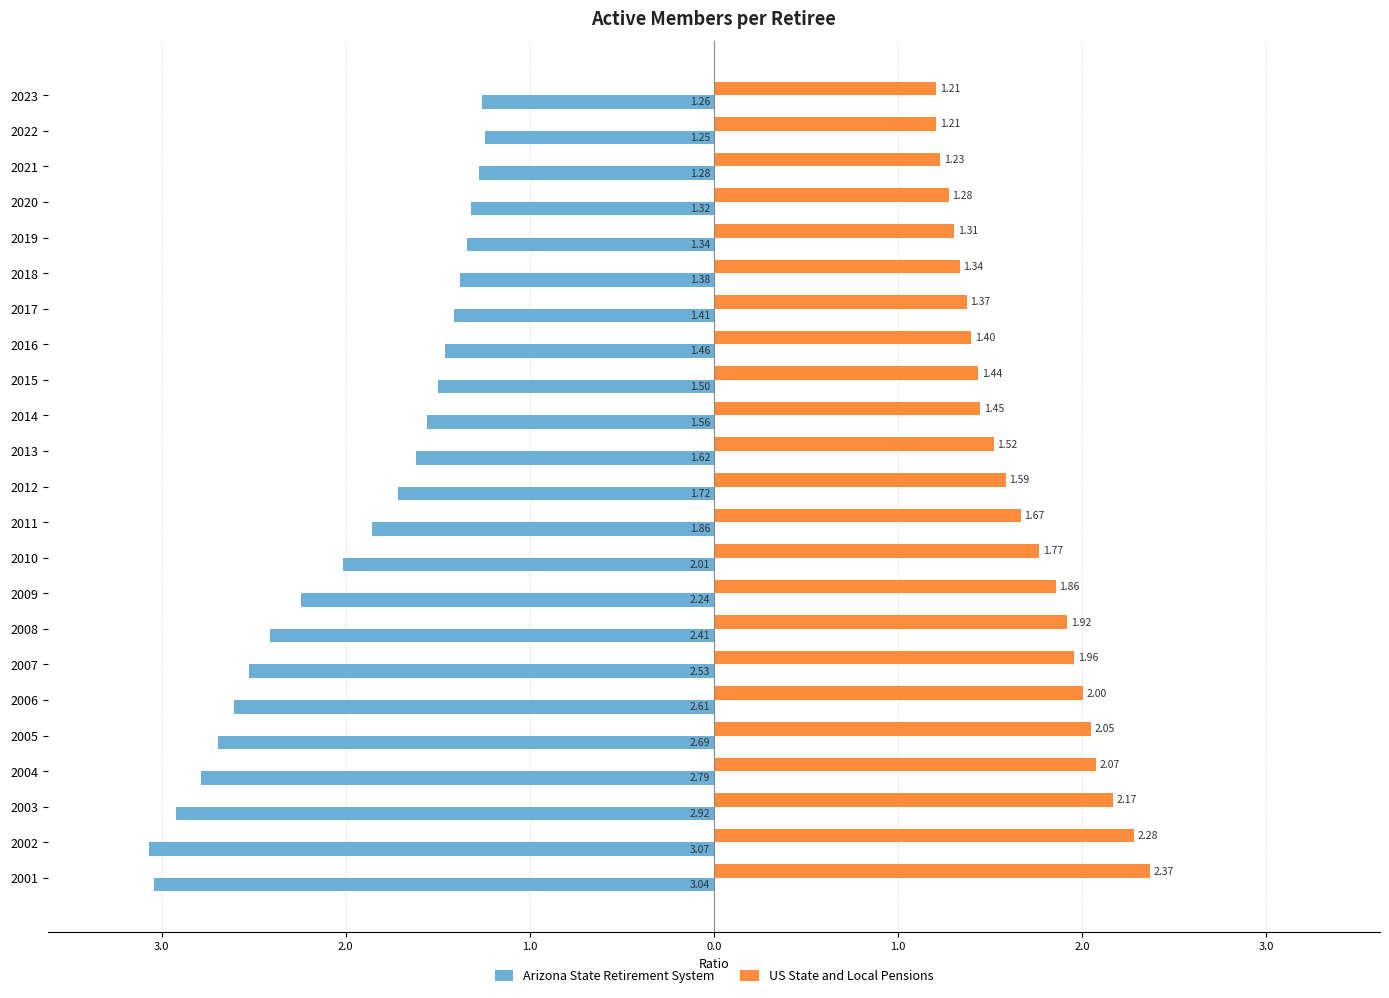

What are all the series names shown in the legend?

Arizona State Retirement System, US State and Local Pensions